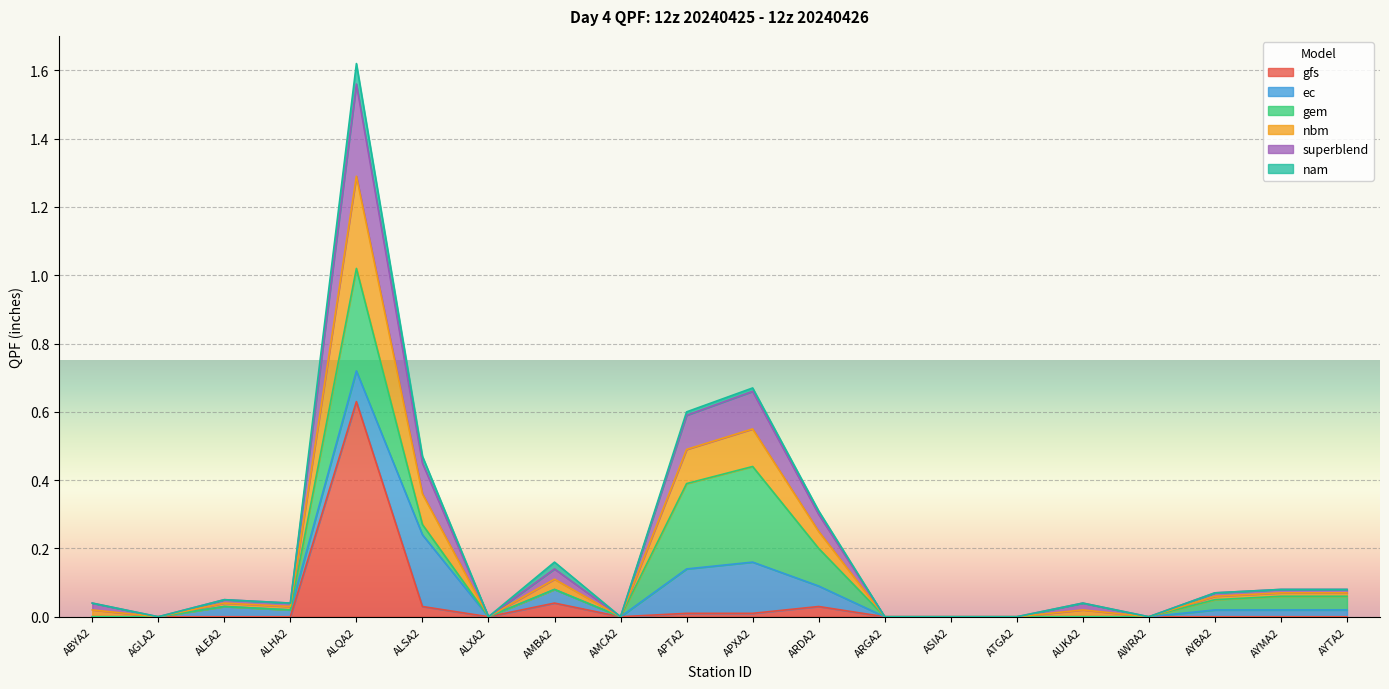

True or false: nbm and gfs intersect in this chart.

False